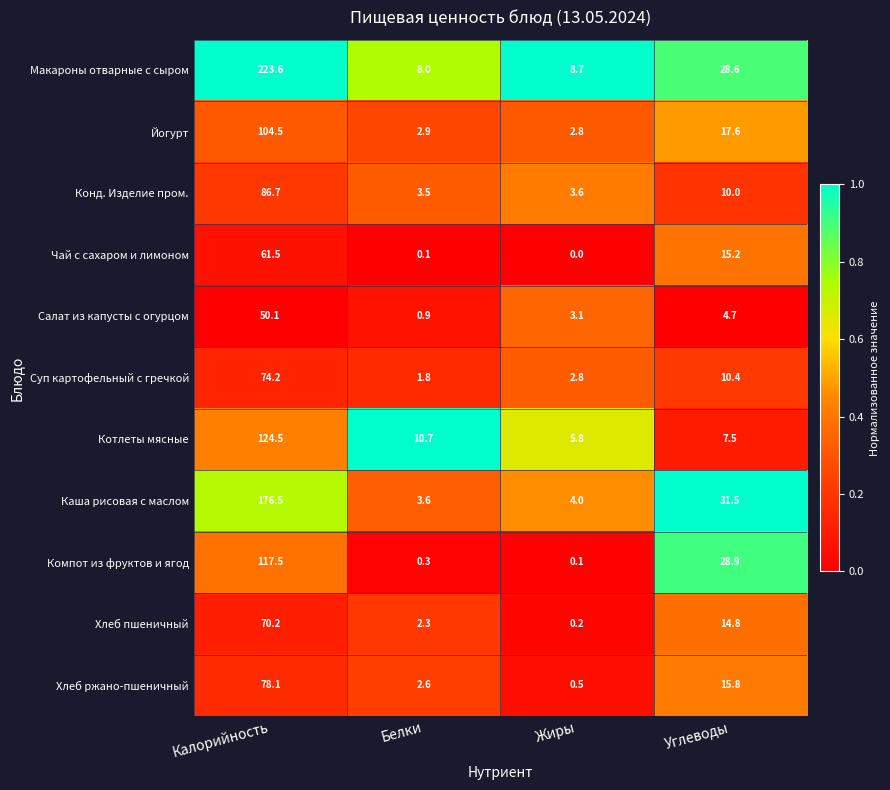

Which series has the widest spread of values?

Макароны отварные с сыром